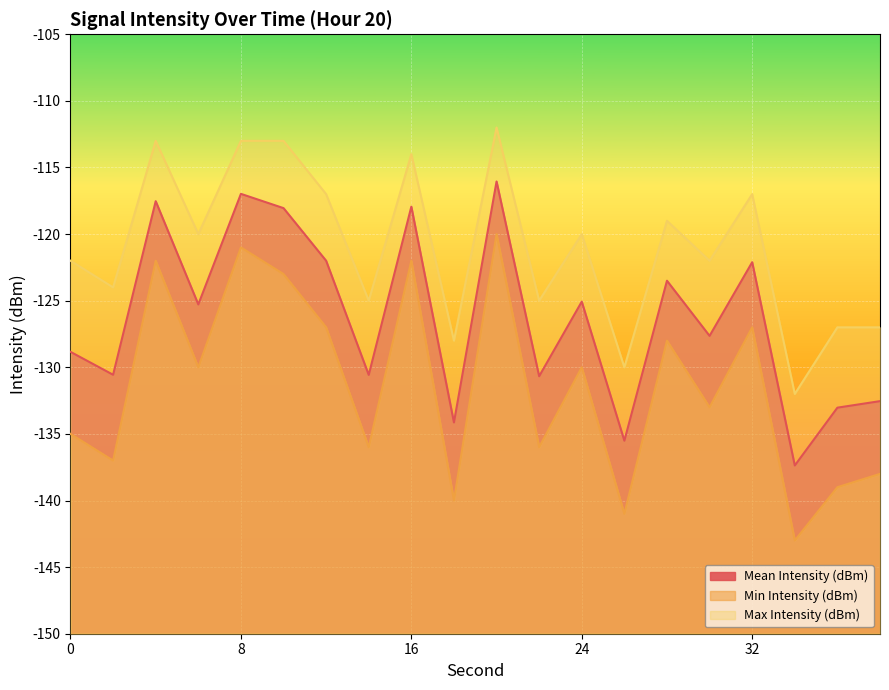

What are all the series names shown in the legend?

Mean Intensity (dBm), Min Intensity (dBm), Max Intensity (dBm)